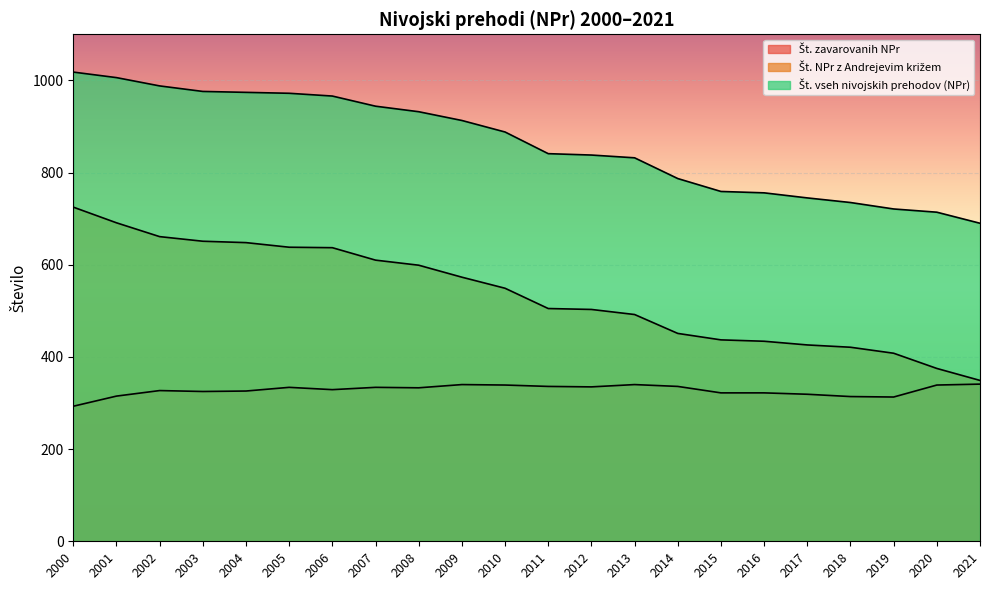

Where does the Št. vseh nivojskih prehodov (NPr) series first go above 888?

2000